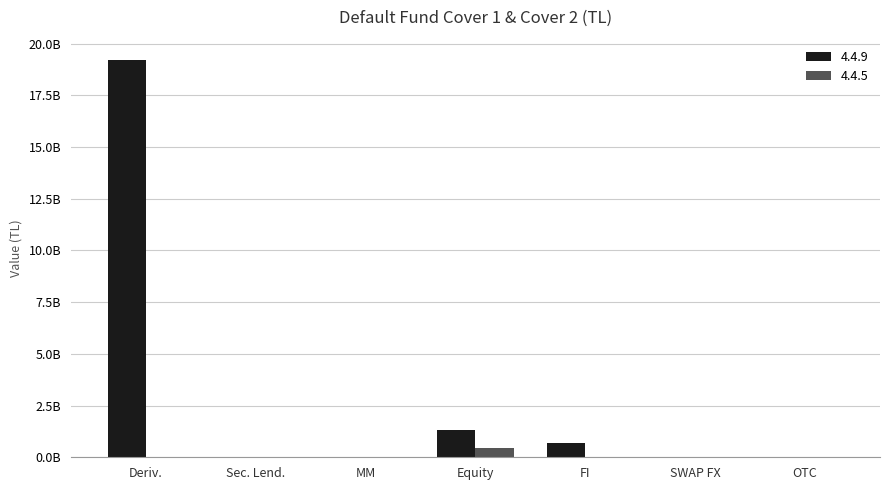

At how many categories does at least one series exceed 11631083774?

1